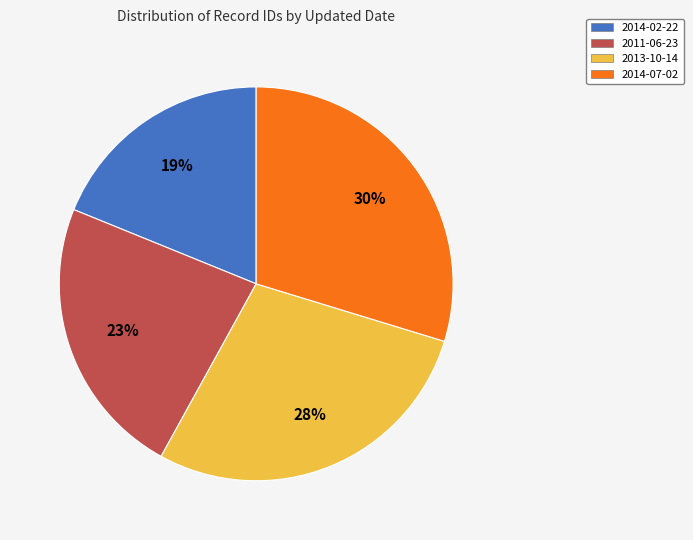

To the nearest percent, what portion does 2011-06-23 represent?

23%